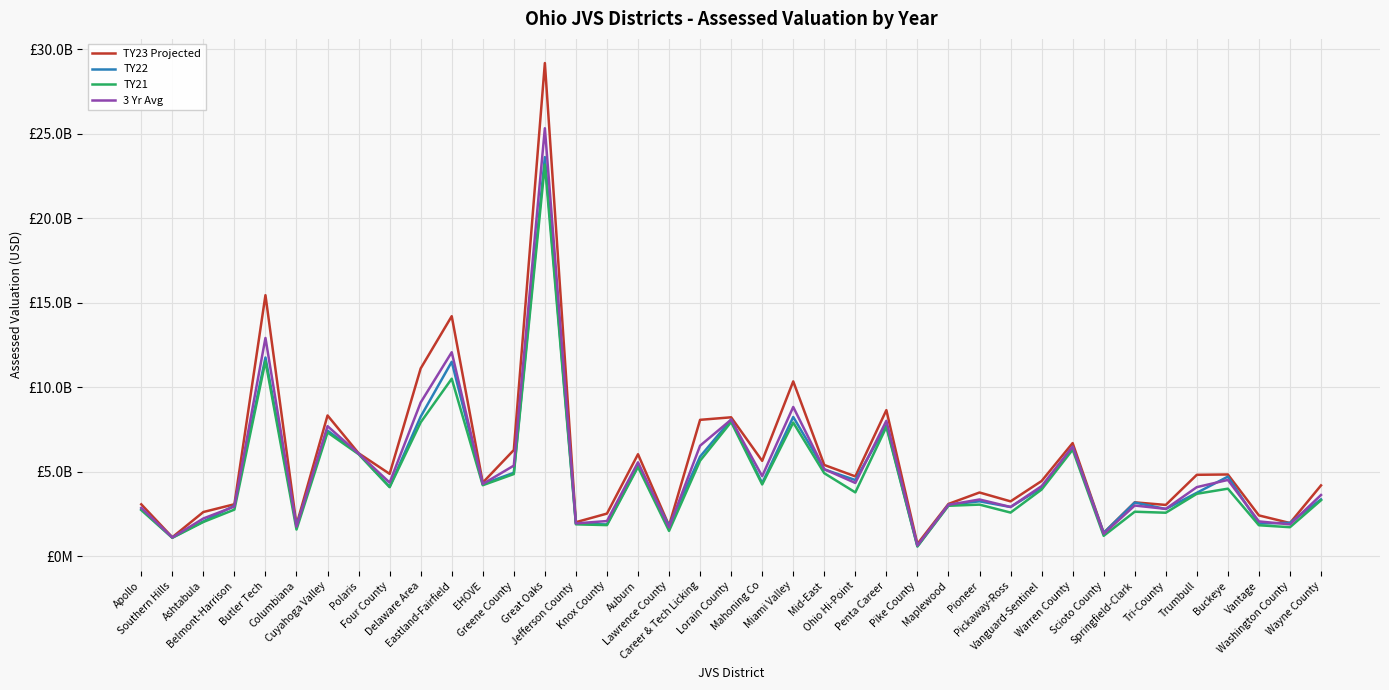

Where is TY22 nearest to the value 12116328755?

Butler Tech